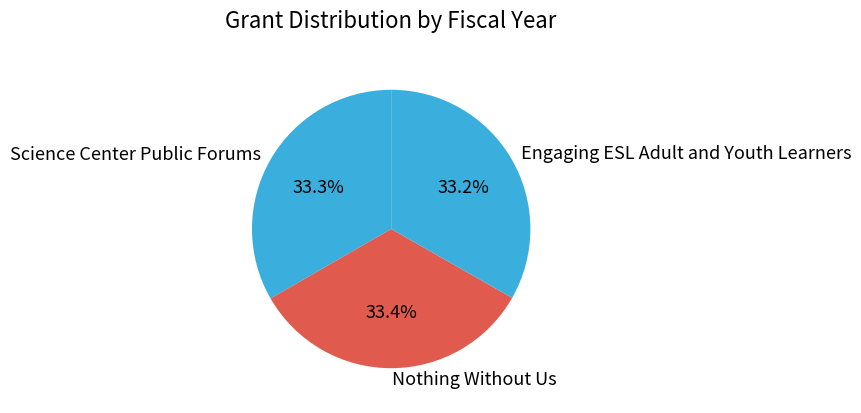

What percentage do Nothing Without Us and Engaging ESL Adult and Youth Learners together represent?

66.7%